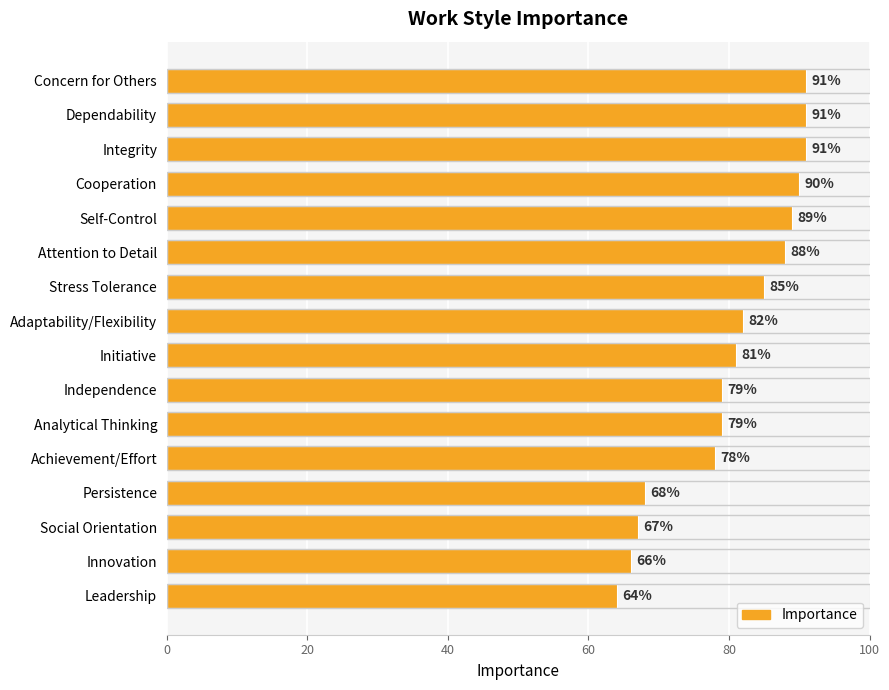

What is the change in value from Integrity to Analytical Thinking?

-12